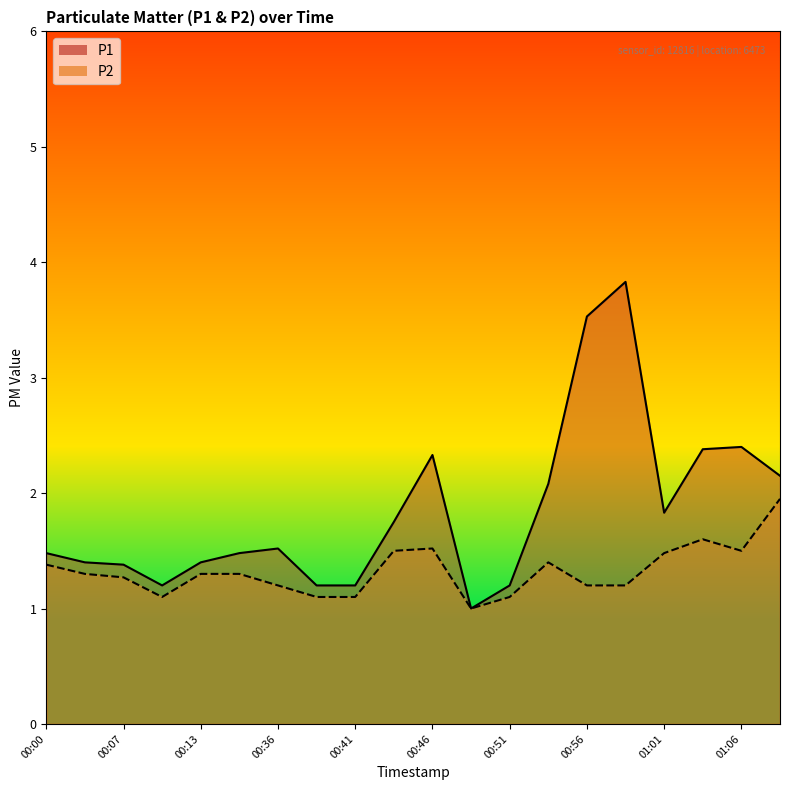

Between 00:10 and 01:08, which series saw the biggest shift?

P1